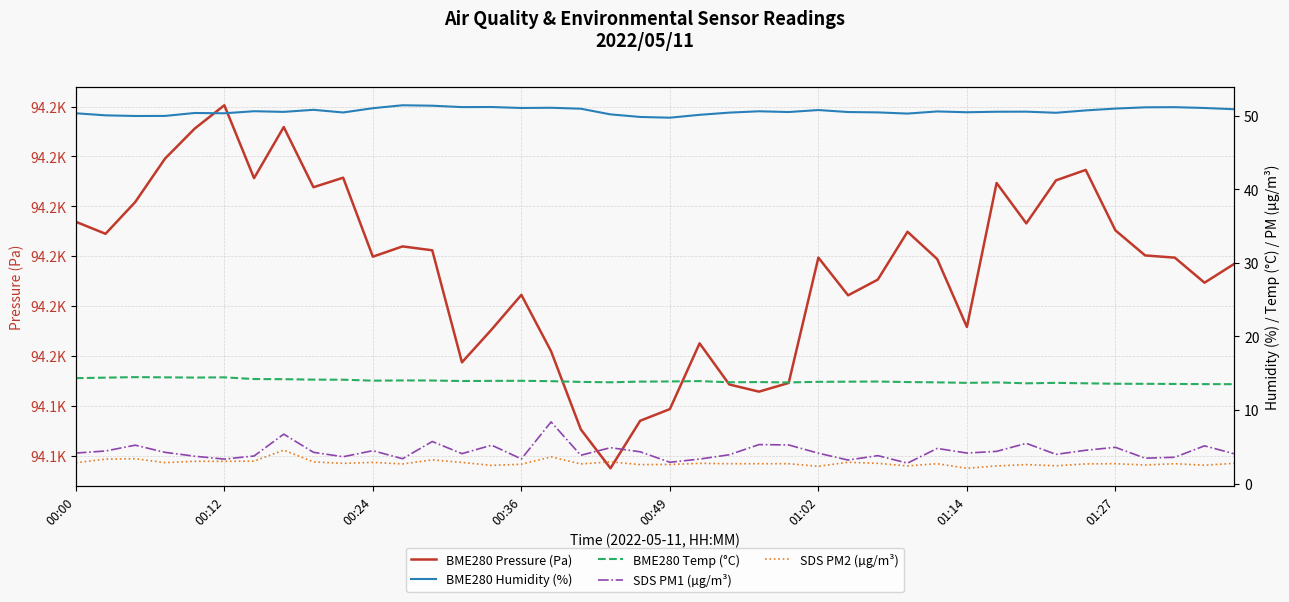

Reading left to right, transcribe all the data shown in this chart.

BME280 Pressure (Pa): 94176.9	94174.5	94180.8	94189.5	94195.6	94200.2	94185.6	94195.9	94183.8	94185.7	94169.9	94171.9	94171.2	94148.7	94155.3	94162.2	94150.9	94135.2	94127.4	94137.0	94139.3	94152.5	94144.2	94142.8	94144.6	94169.7	94162.1	94165.3	94174.9	94169.4	94155.8	94184.7	94176.6	94185.2	94187.3	94175.2	94170.1	94169.7	94164.7	94168.4
BME280 Humidity (%): 50.3	50.0	50.0	50.0	50.4	50.3	50.6	50.5	50.8	50.4	51.0	51.4	51.4	51.2	51.2	51.0	51.1	51.0	50.2	49.8	49.7	50.1	50.4	50.6	50.5	50.8	50.5	50.5	50.3	50.6	50.5	50.5	50.5	50.4	50.7	51.0	51.1	51.2	51.0	50.9
BME280 Temp (°C): 14.3	14.4	14.5	14.4	14.4	14.4	14.2	14.2	14.1	14.1	14.0	14.0	14.0	13.9	14.0	14.0	13.9	13.8	13.8	13.9	13.9	13.9	13.8	13.8	13.8	13.8	13.8	13.9	13.8	13.8	13.7	13.8	13.6	13.7	13.6	13.6	13.6	13.5	13.5	13.5
SDS PM1 (µg/m³): 4.2	4.4	5.2	4.2	3.7	3.3	3.8	6.7	4.2	3.6	4.5	3.4	5.7	4.1	5.2	3.4	8.4	3.9	4.9	4.3	2.9	3.3	3.9	5.3	5.2	4.1	3.2	3.8	2.8	4.8	4.2	4.4	5.5	4.0	4.5	4.9	3.5	3.6	5.1	4.0
SDS PM2 (µg/m³): 2.8	3.3	3.4	2.9	3.0	3.0	3.0	4.5	3.0	2.8	2.9	2.7	3.2	2.9	2.5	2.6	3.6	2.7	3.0	2.6	2.6	2.8	2.7	2.7	2.7	2.4	2.9	2.8	2.4	2.7	2.1	2.4	2.6	2.4	2.7	2.7	2.5	2.7	2.5	2.8